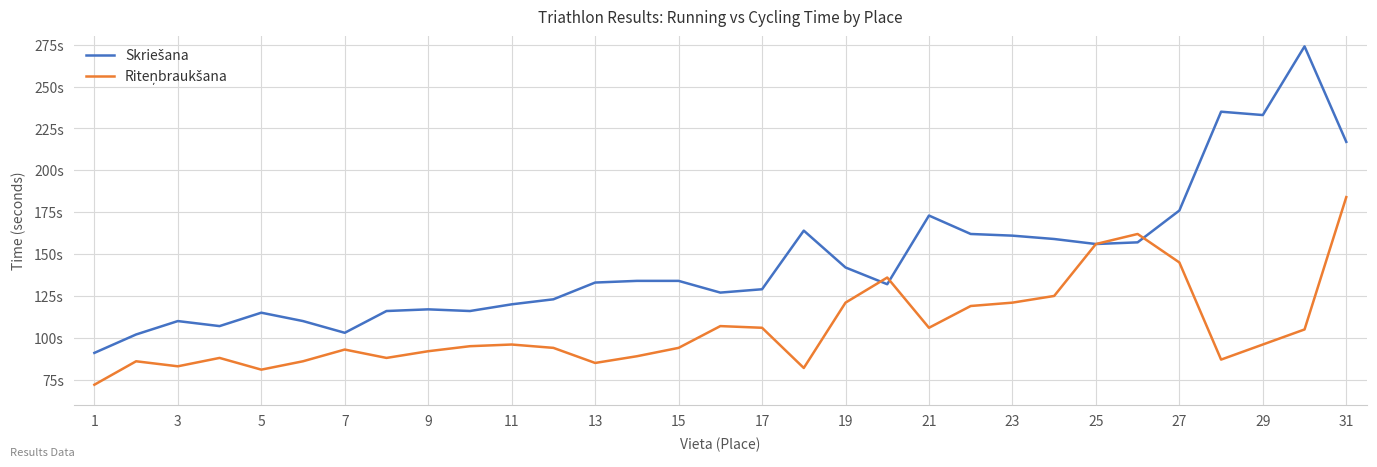

How many times do Riteņbraukšana and Skriešana cross each other?

3